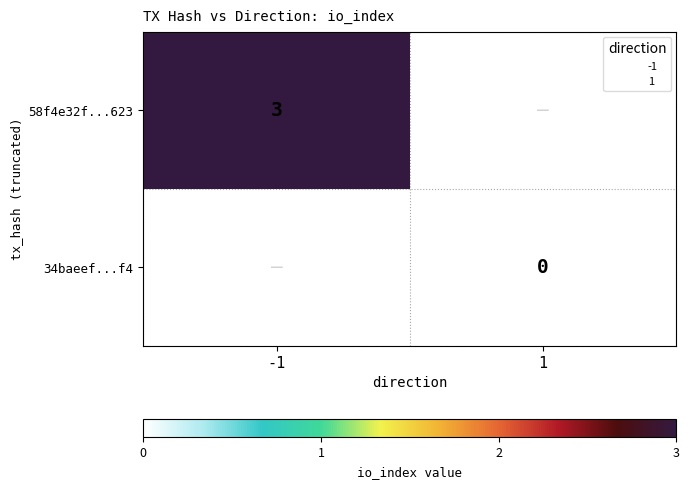

The 58f4e32f...623 series shows 0.7 at -1. True or false?

False